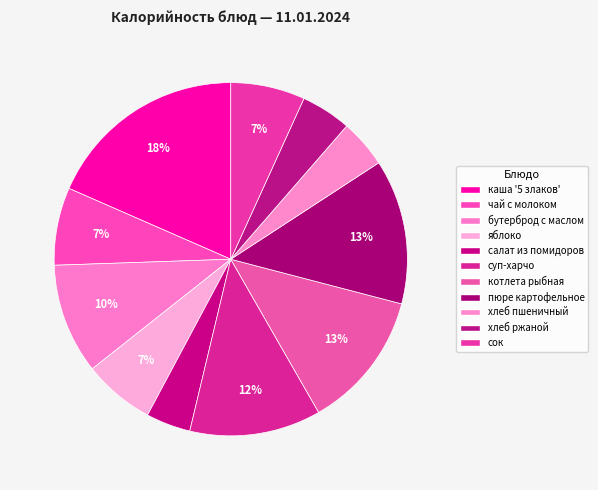

How many slices are in this pie chart?

11